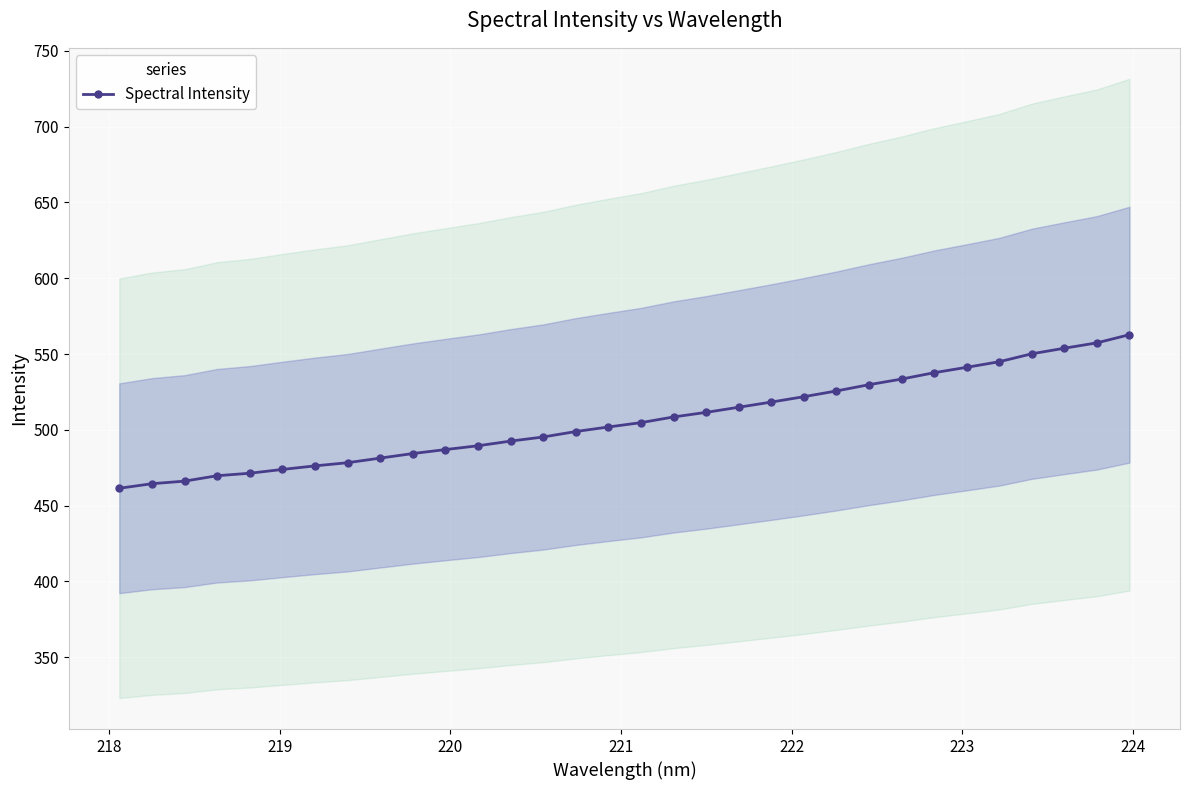

Is this an area chart (filled region under the line)?

No